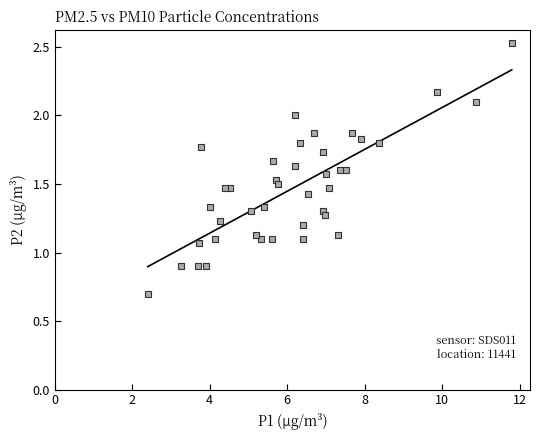

What is the range of X values (max minus min)?

9.4